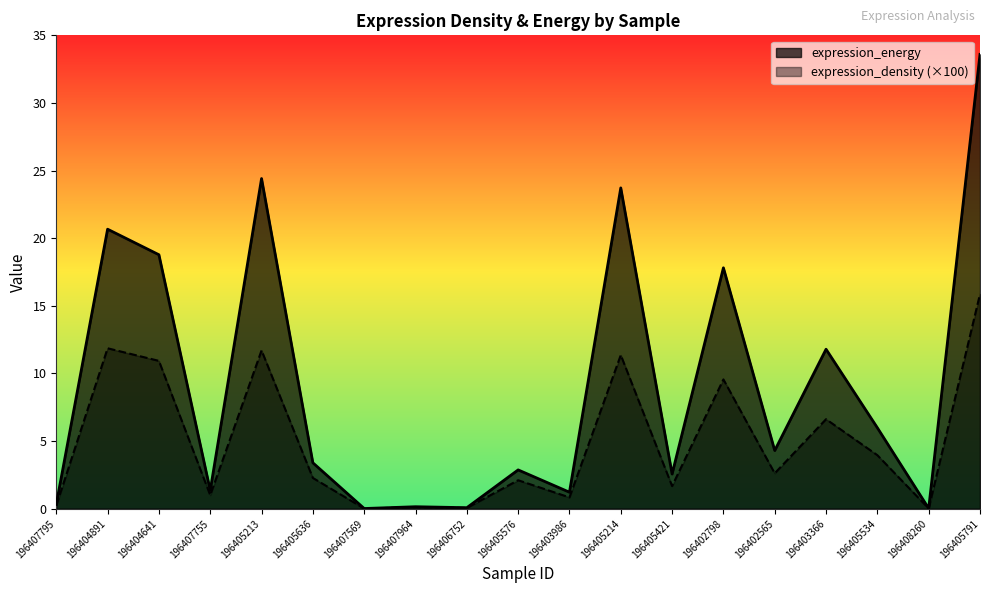

Reading left to right, extract all data points from this chart.

expression_density: 0.2	11.9	10.9	1.0	11.7	2.3	0.0	0.1	0.1	2.1	0.8	11.4	1.7	9.6	2.6	6.6	4.0	0.0	15.9
expression_energy: 0.3	20.7	18.8	1.4	24.4	3.4	0.0	0.1	0.1	2.9	1.2	23.7	2.6	17.8	4.3	11.8	6.0	0.0	33.6